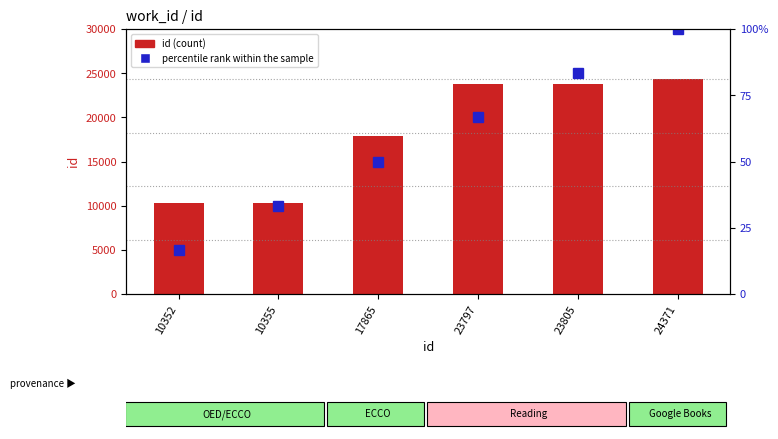

Is it true that percentile rank within the sample equals 108.4 at 23797?

False